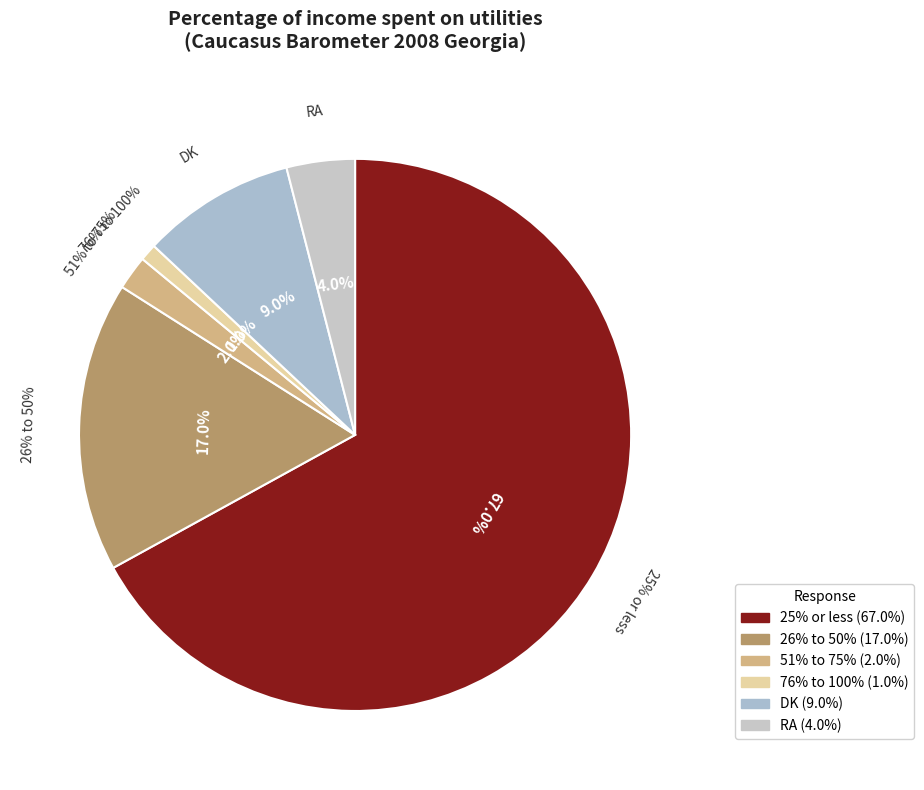

To the nearest percent, what is the difference between the RA and 26% to 50% slice percentages?

13%